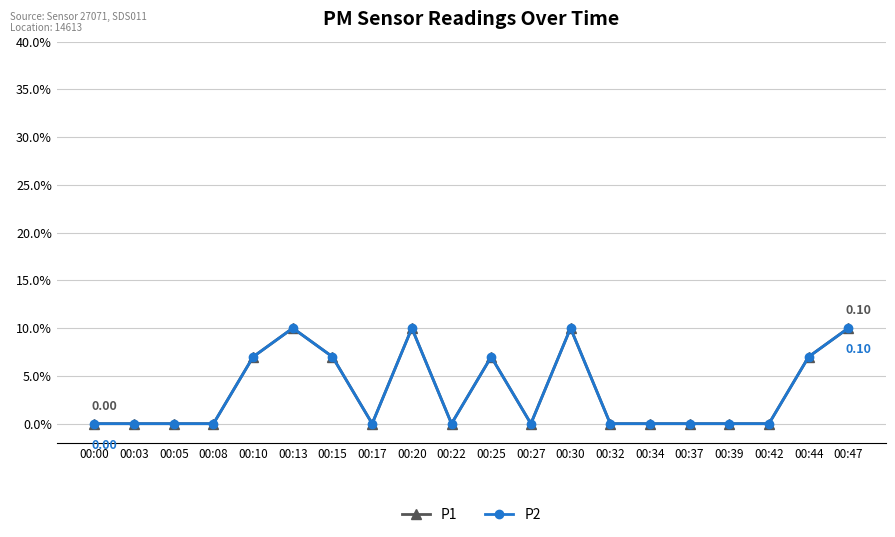

How many interior local valleys does the P2 series have?

3